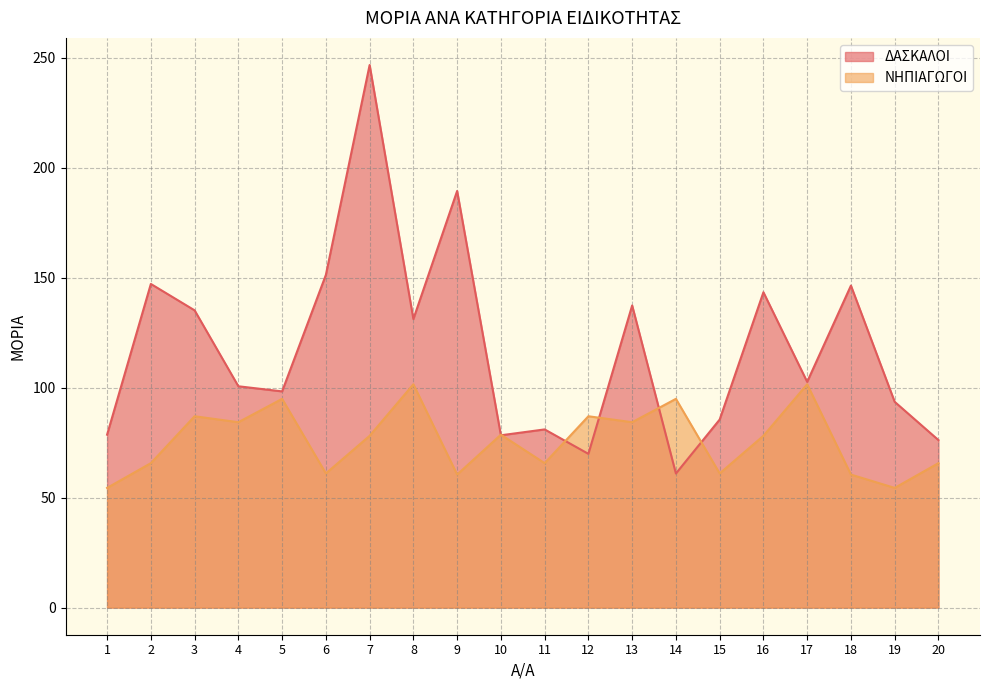

What is the difference between the maximum and second lowest values in the ΝΗΠΙΑΓΩΓΟΙ series?

47.1